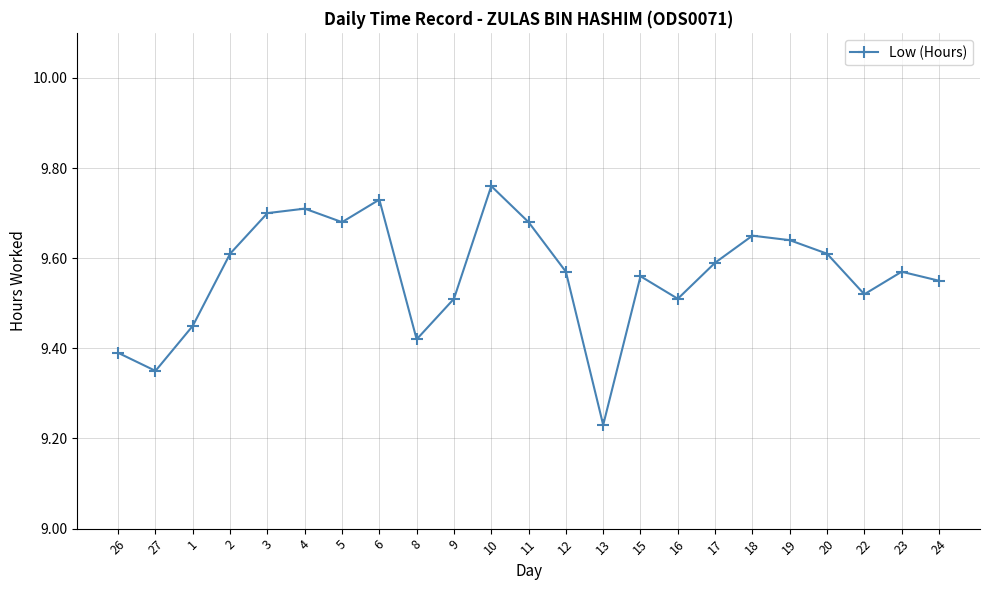

How many interior local valleys (lower than both neighbors) does the data have?

6